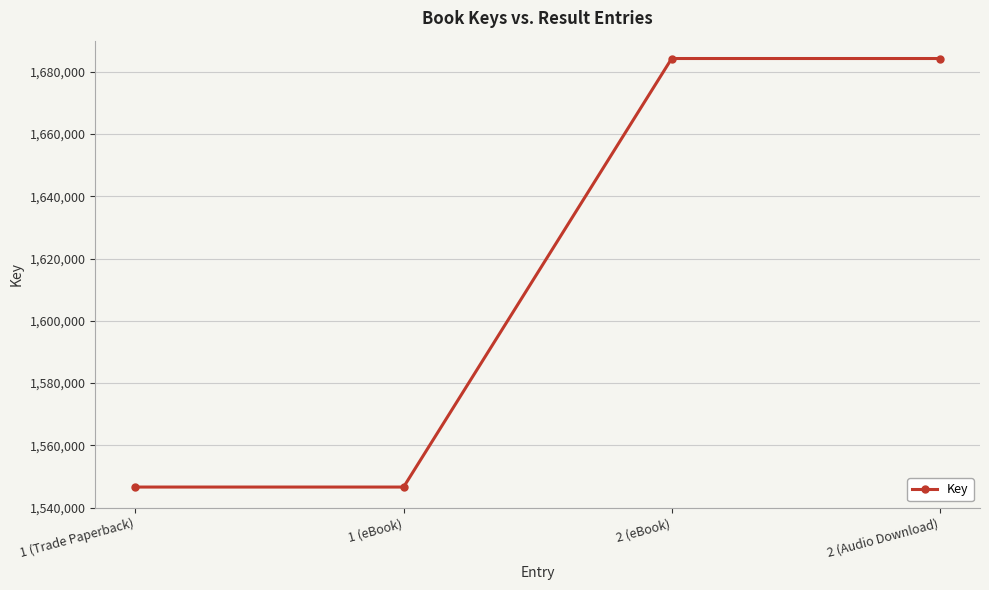

What position from the right is 1 (eBook)?

3